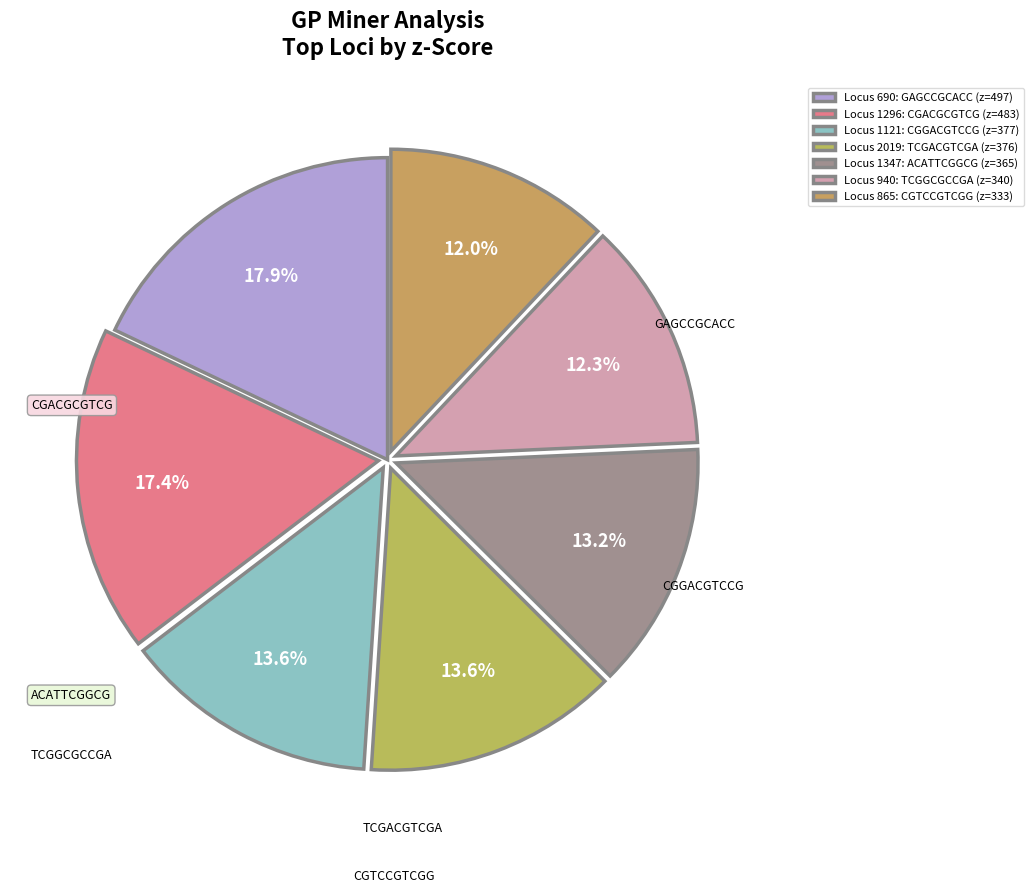

Count the number of slices in the pie.

7